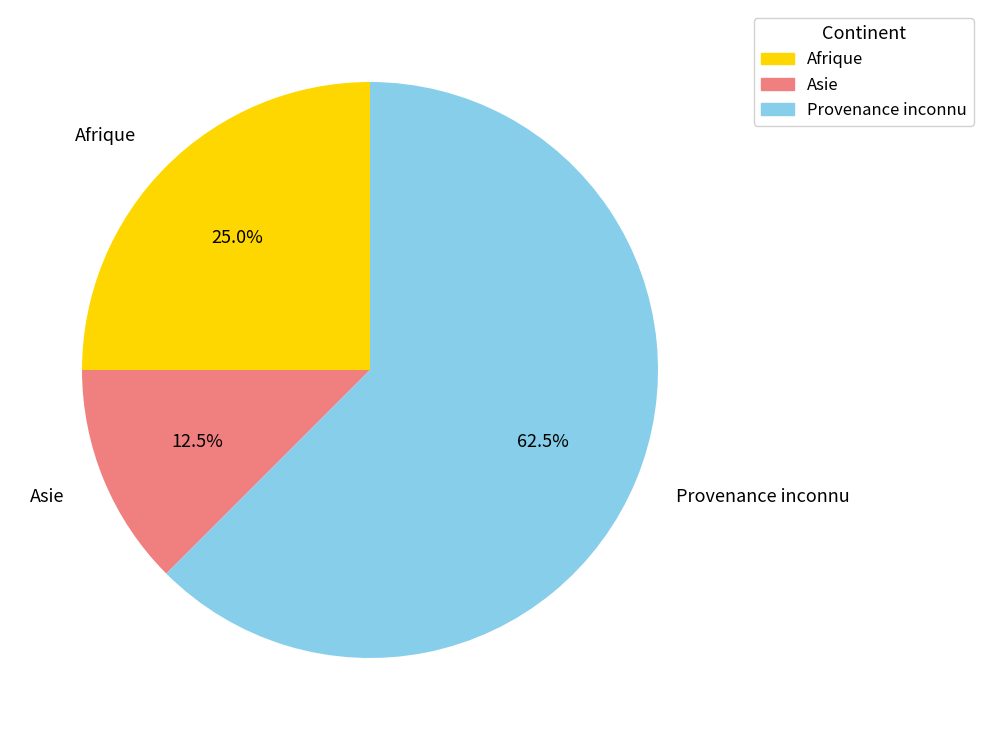

What is the largest slice in the pie chart?

Provenance inconnu